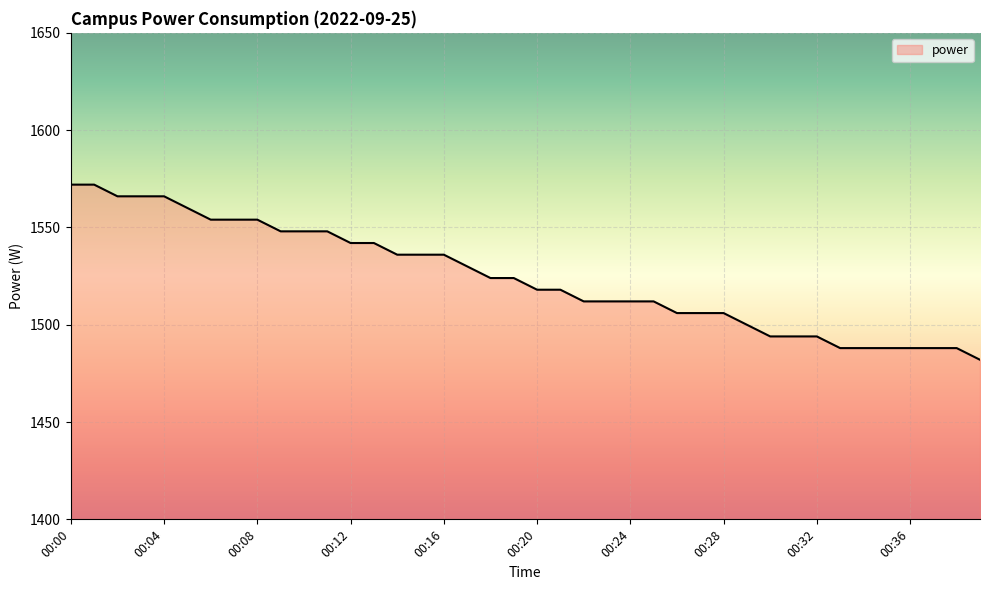

How many lines are shown in the chart?

1